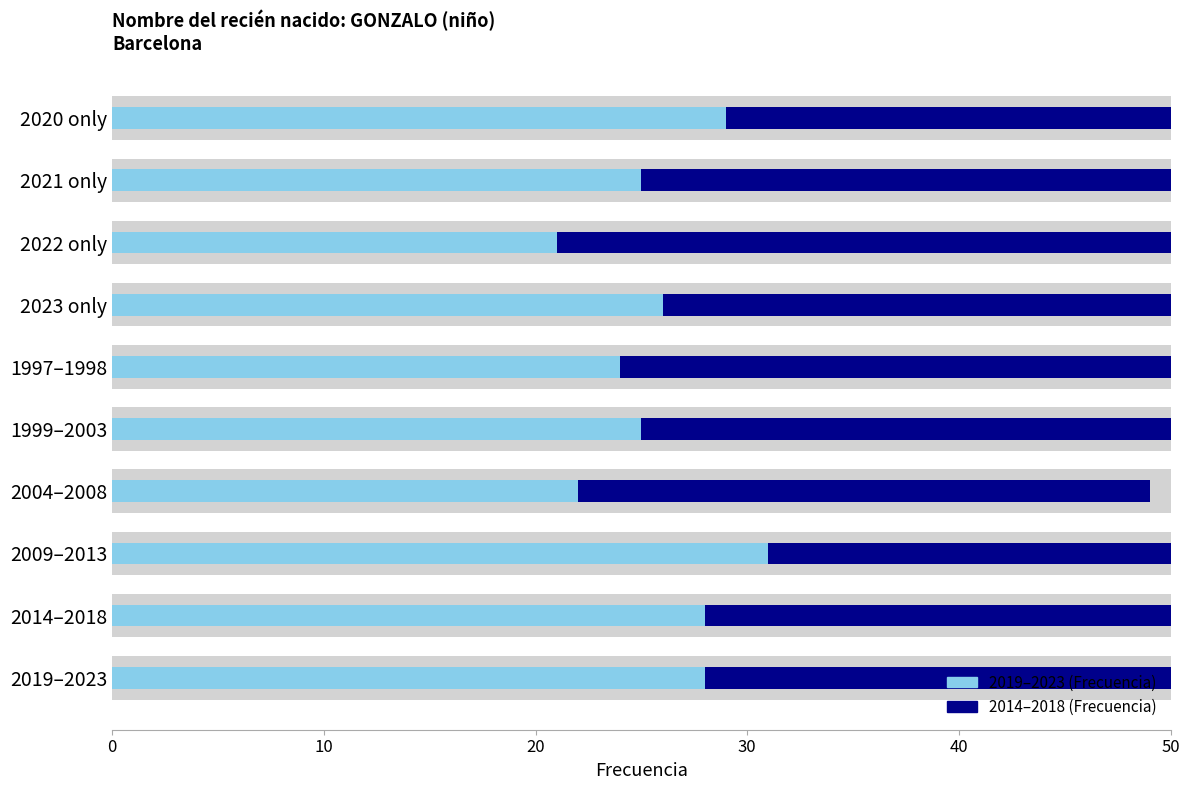

How many groups of bars are there?

10